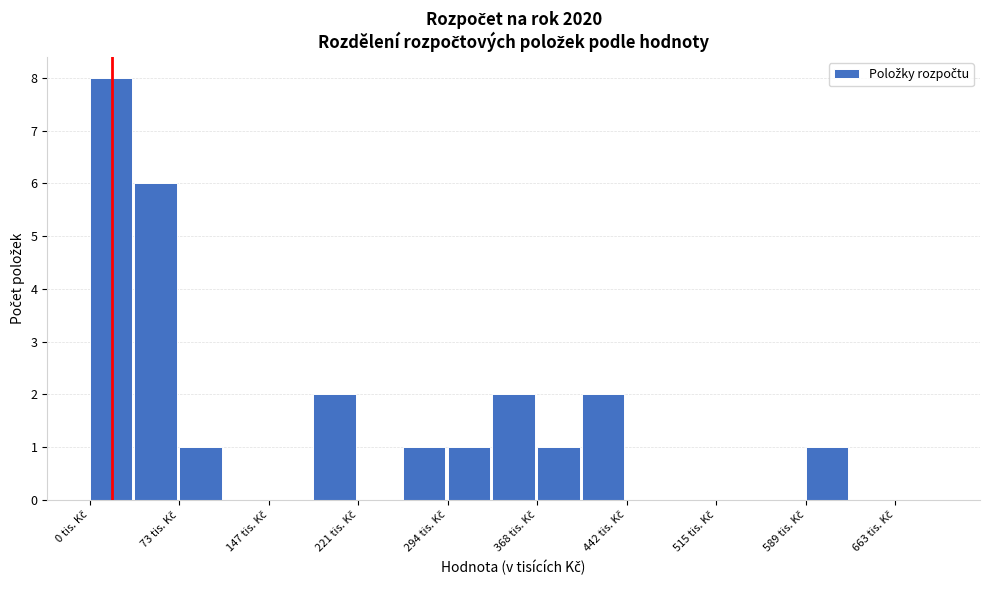

Around what value on the x-axis is the tallest bar? Give the approximate position of its centre, as read against the axis.

20